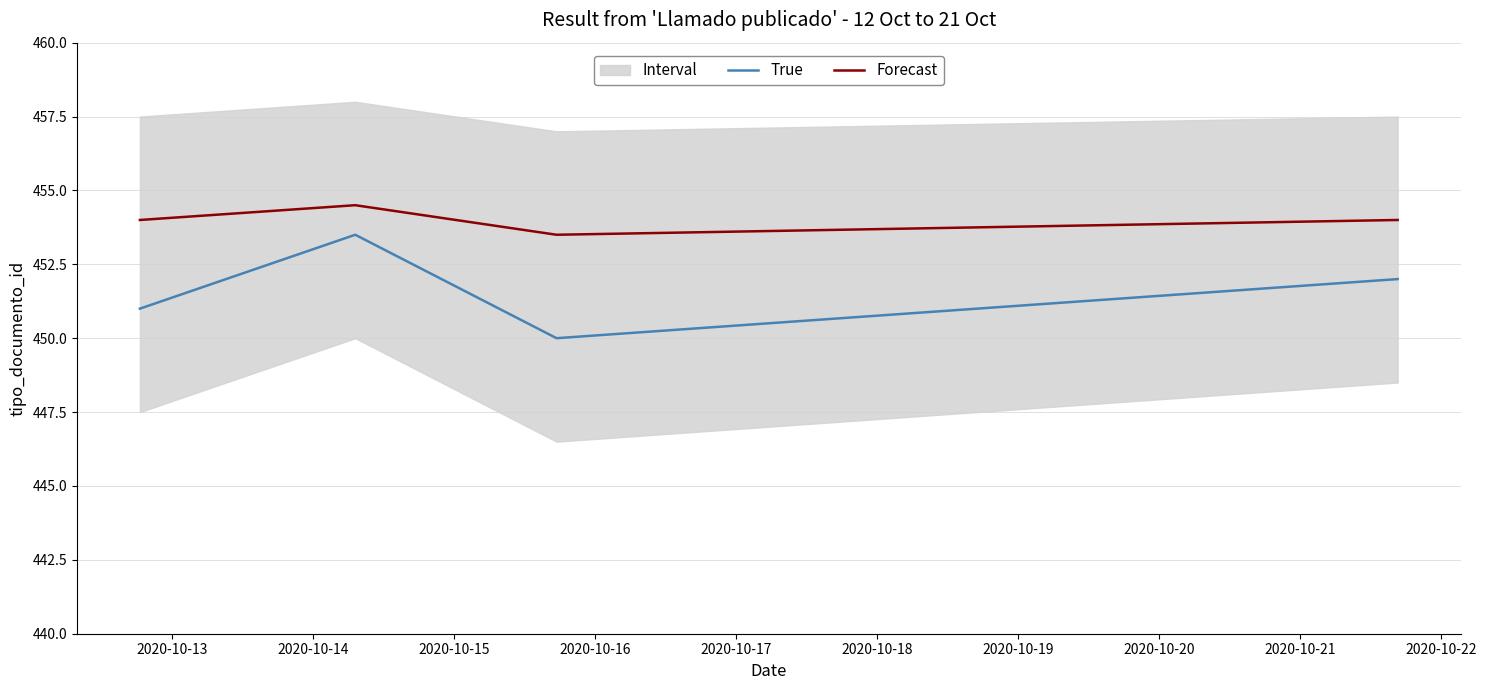

True or false: Forecast and True intersect in this chart.

False